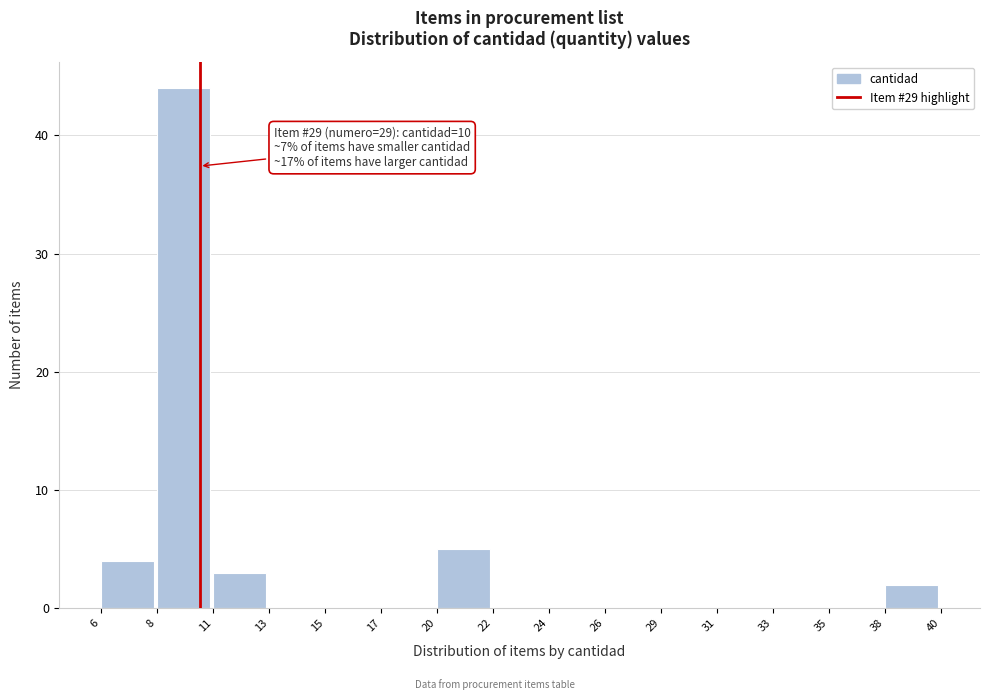

Reading left to right, transcribe all the data shown in this chart.

6=4	8=44	11=3	13=0	15=0	17=0	20=5	22=0	24=0	26=0	29=0	31=0	33=0	35=0	38=2